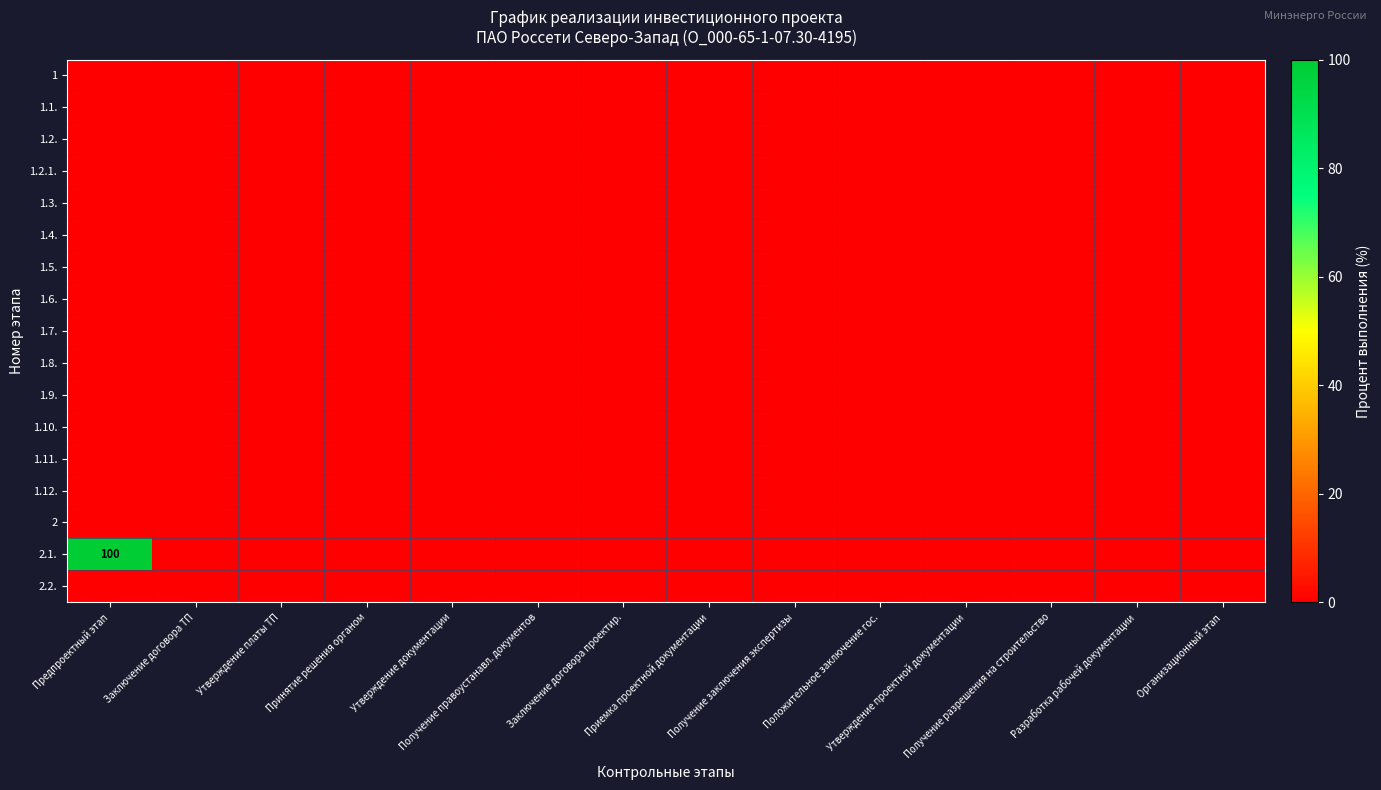

List the series in order of their peak value, lowest first.

1, 1.1., 1.2., 1.2.1., 1.3., 1.4., 1.5., 1.6., 1.7., 1.8., 1.9., 1.10., 1.11., 1.12., 2, 2.2., 2.1.